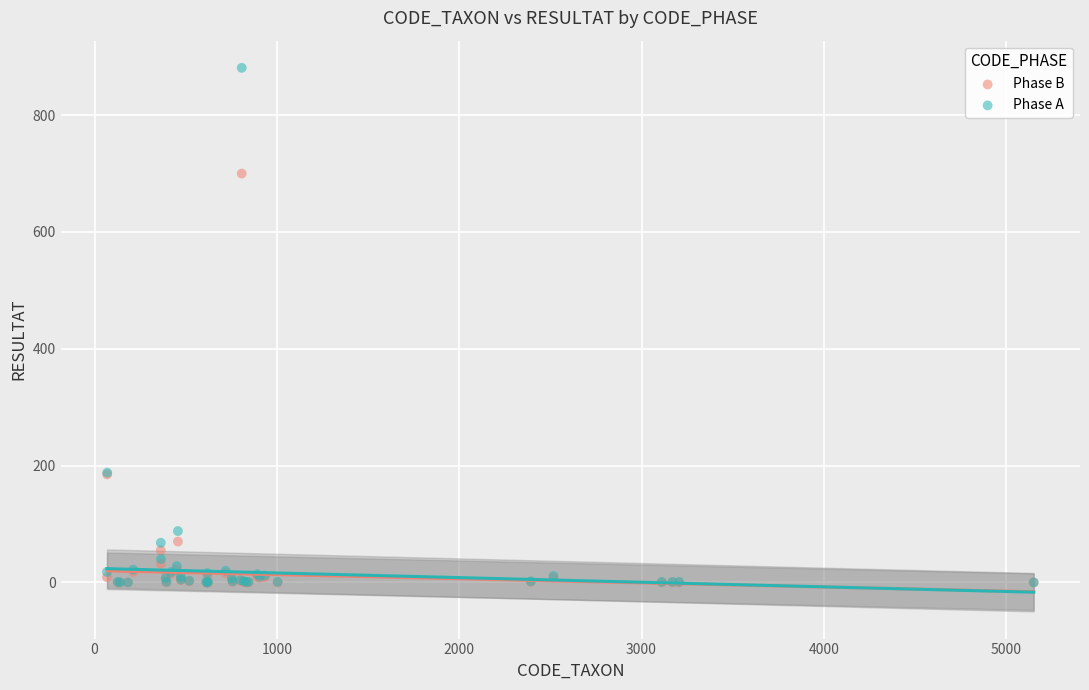

Which series contains the highest Y value?

Phase A